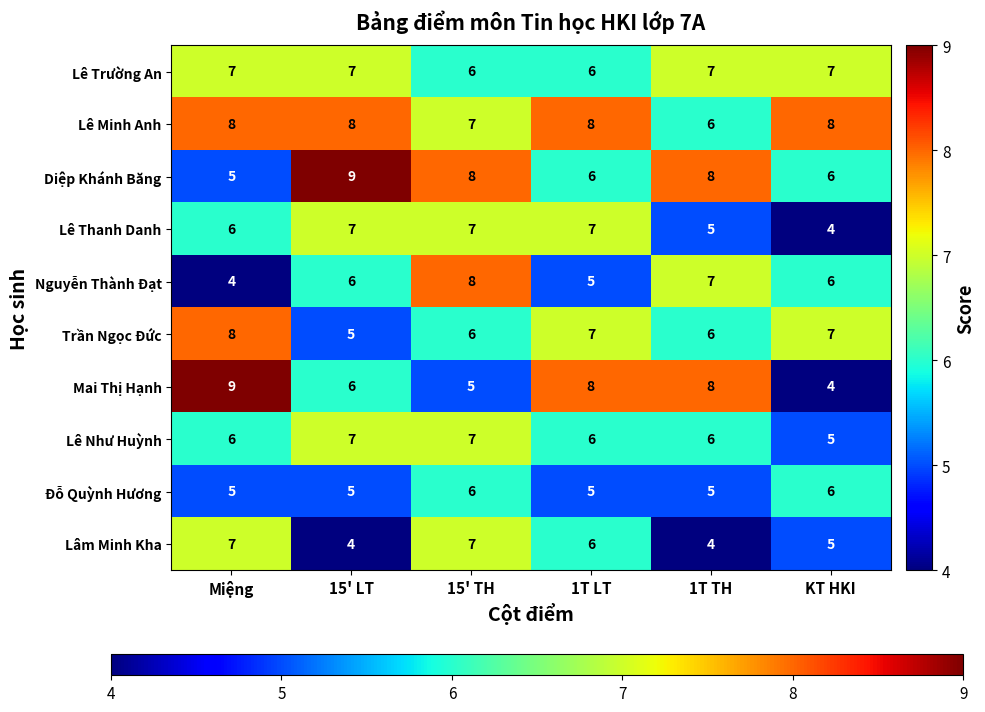

What is the difference between the second highest and minimum values in the Lâm Minh Kha series?

3